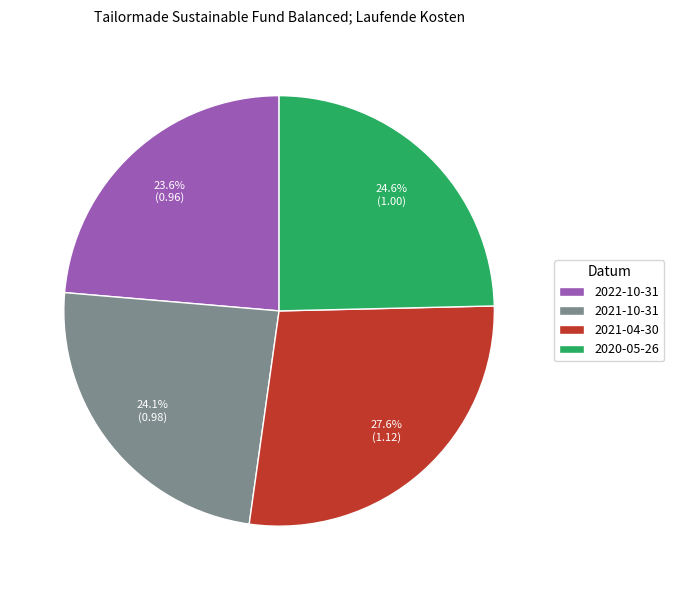

What percentage is the 2021-04-30 slice, to the nearest percent?

28%